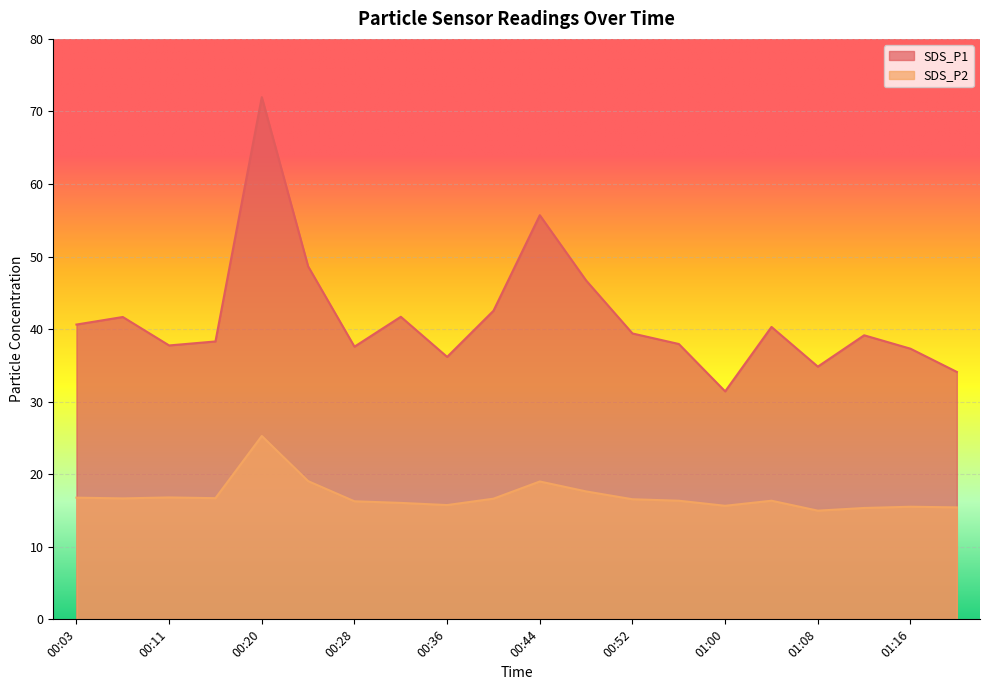

At which label is SDS_P1 closest to 51?

00:24